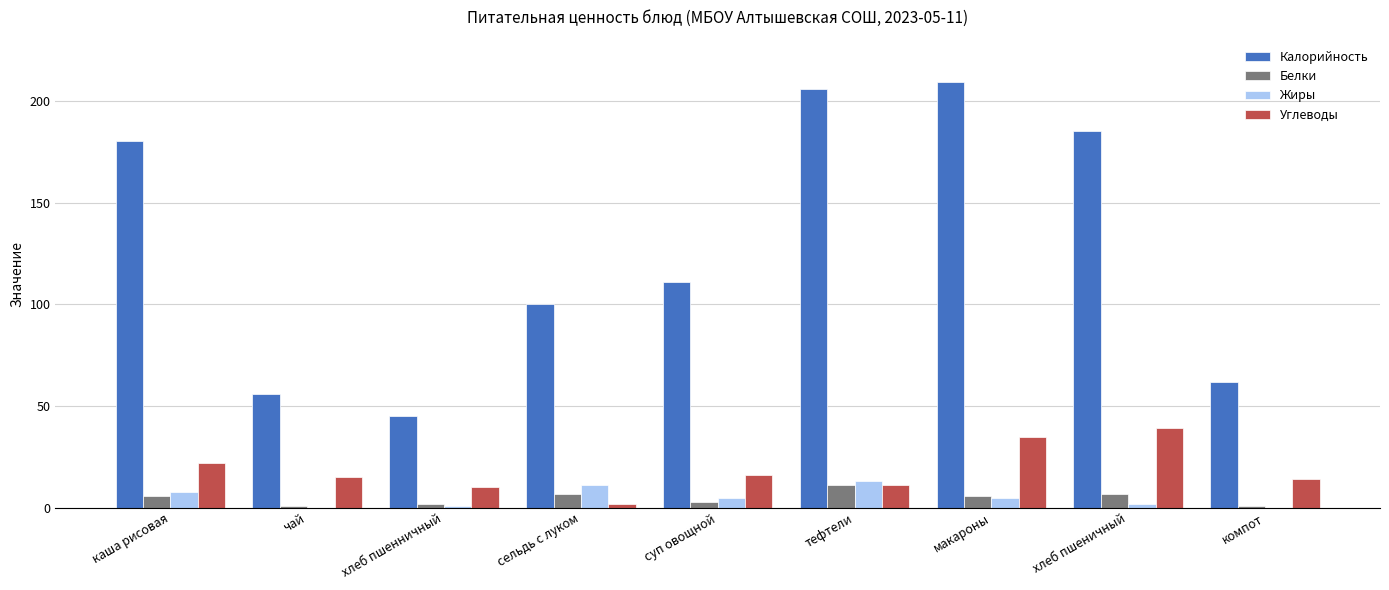

What is the maximum value shown in the chart?

209